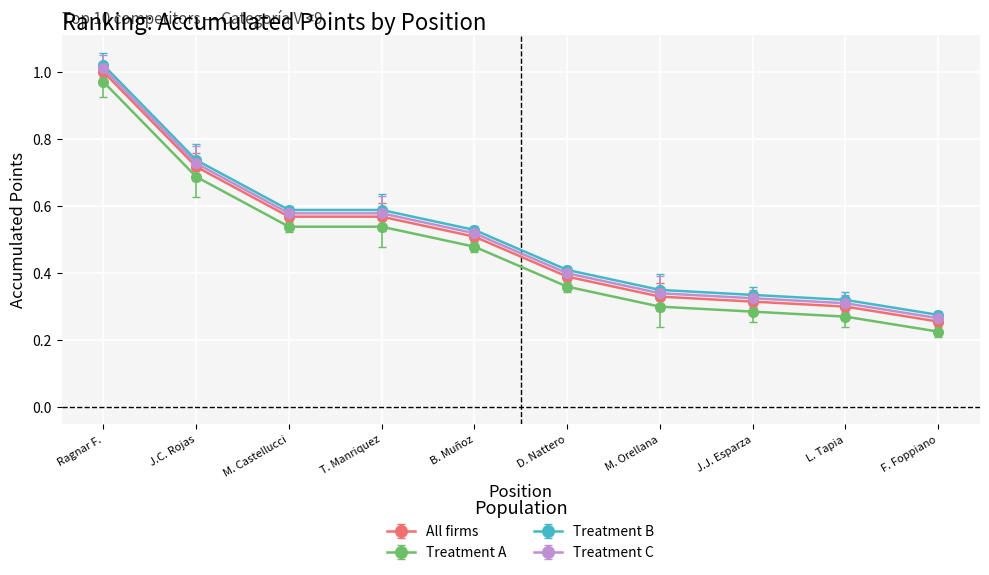

Where is Treatment C nearest to the value 0?

F. Foppiano